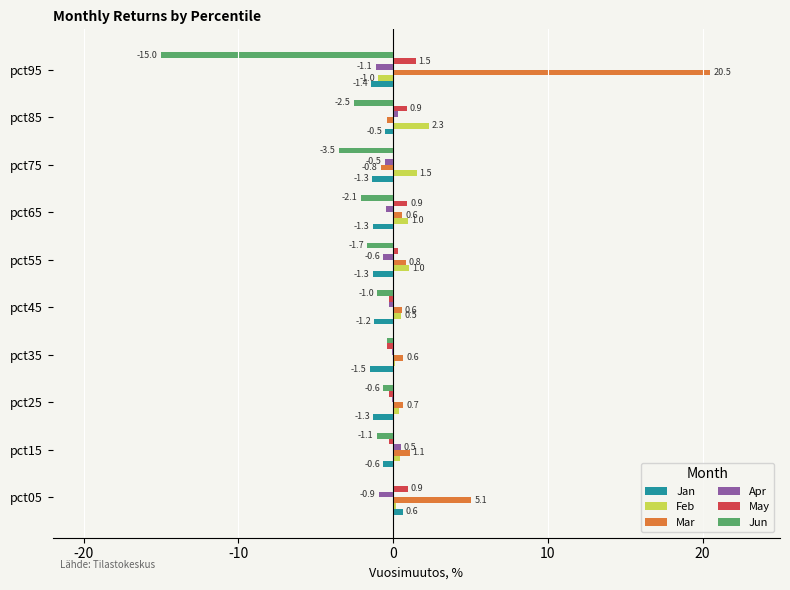

What are all the series names shown in the legend?

Jan, Feb, Mar, Apr, May, Jun